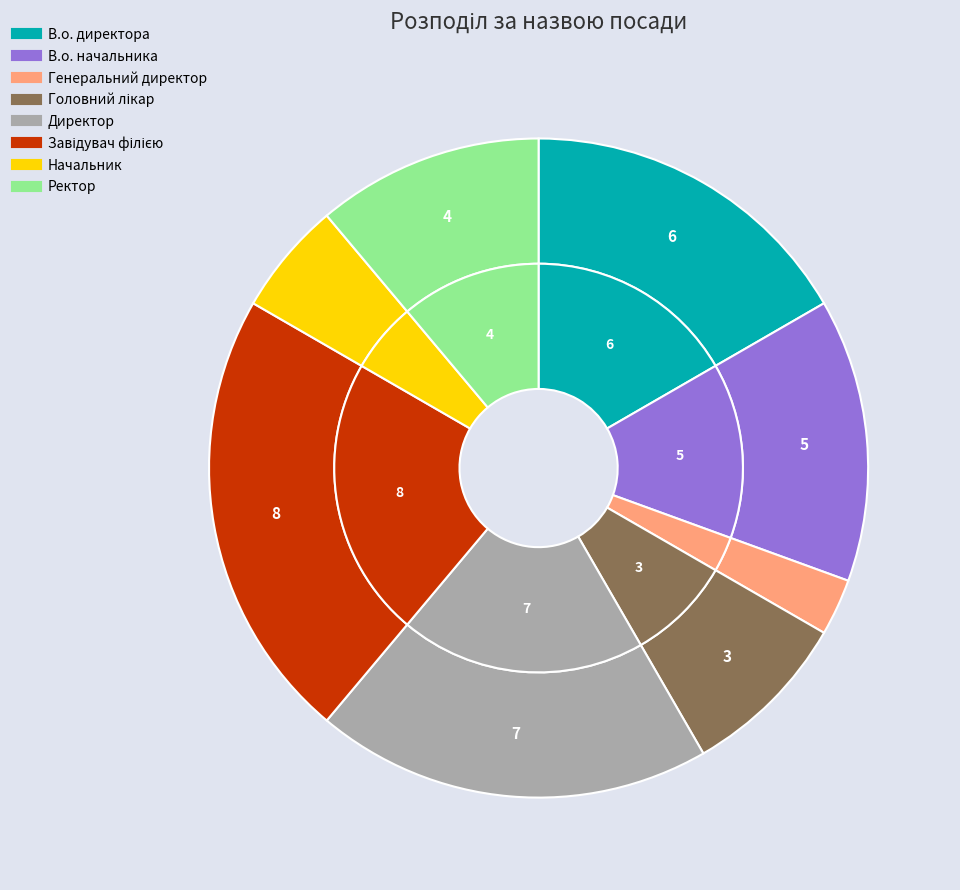

Which has a higher value, В.о. директора or Директор?

Директор